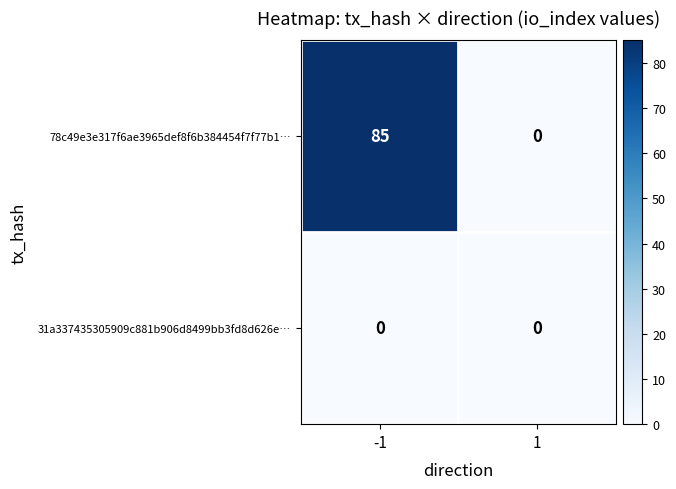

What is the maximum value for 78c49e3e317f6ae3965def8f6b384454f7f77b1…?

85